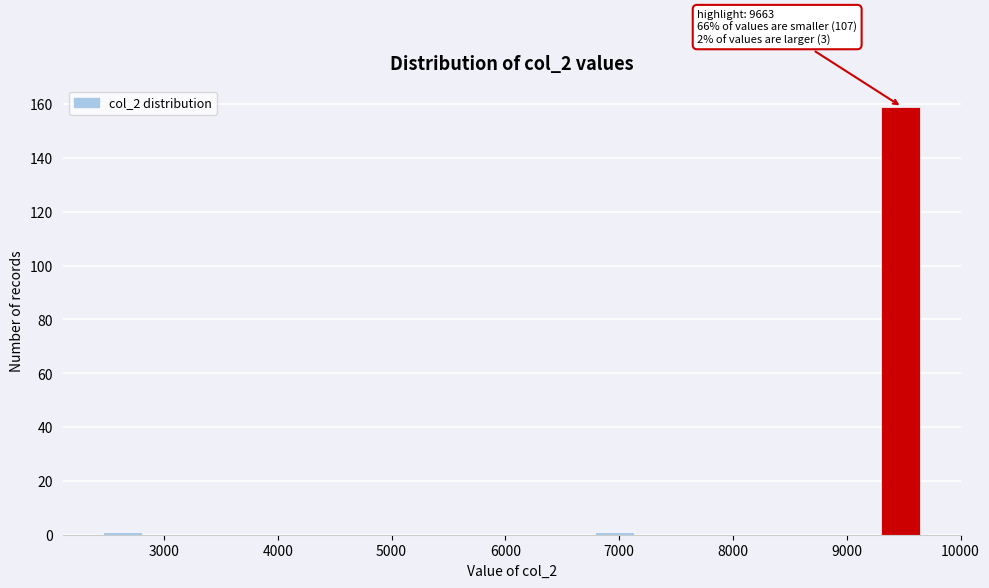

Around what value on the x-axis is the tallest bar? Give the approximate position of its centre, as read against the axis.

9500